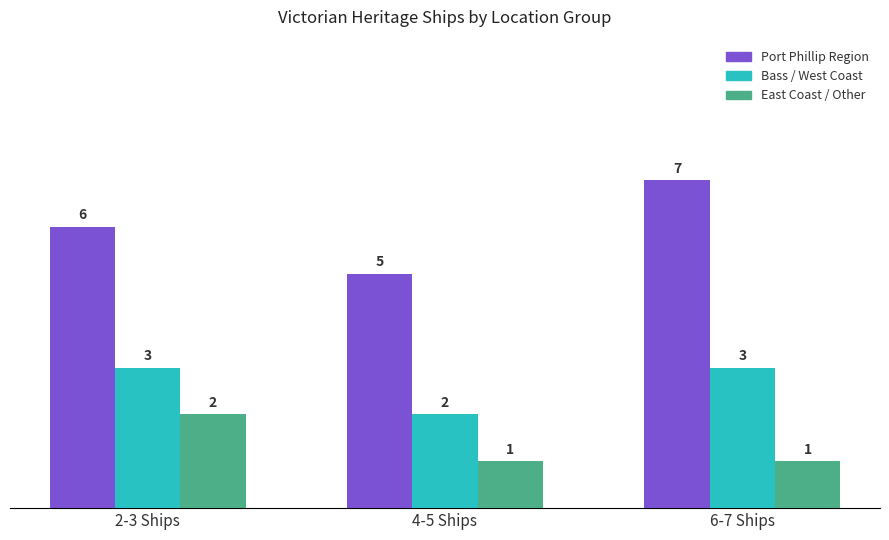

What is the total value across all series at 2-3 Ships?

11